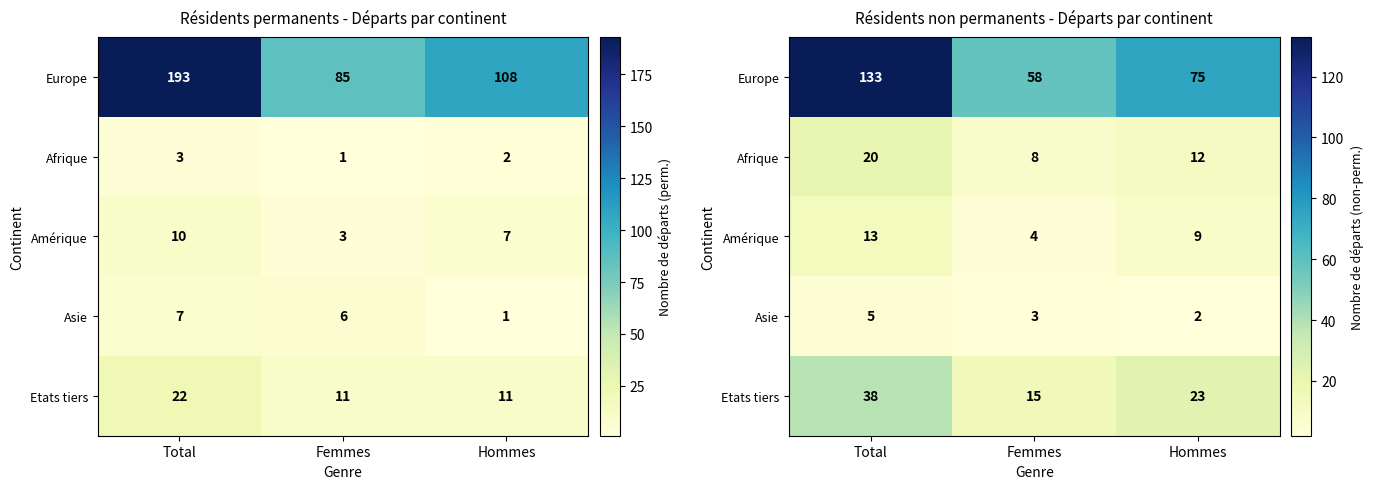

What is the difference between the maximum and minimum values in the Amérique series?

9